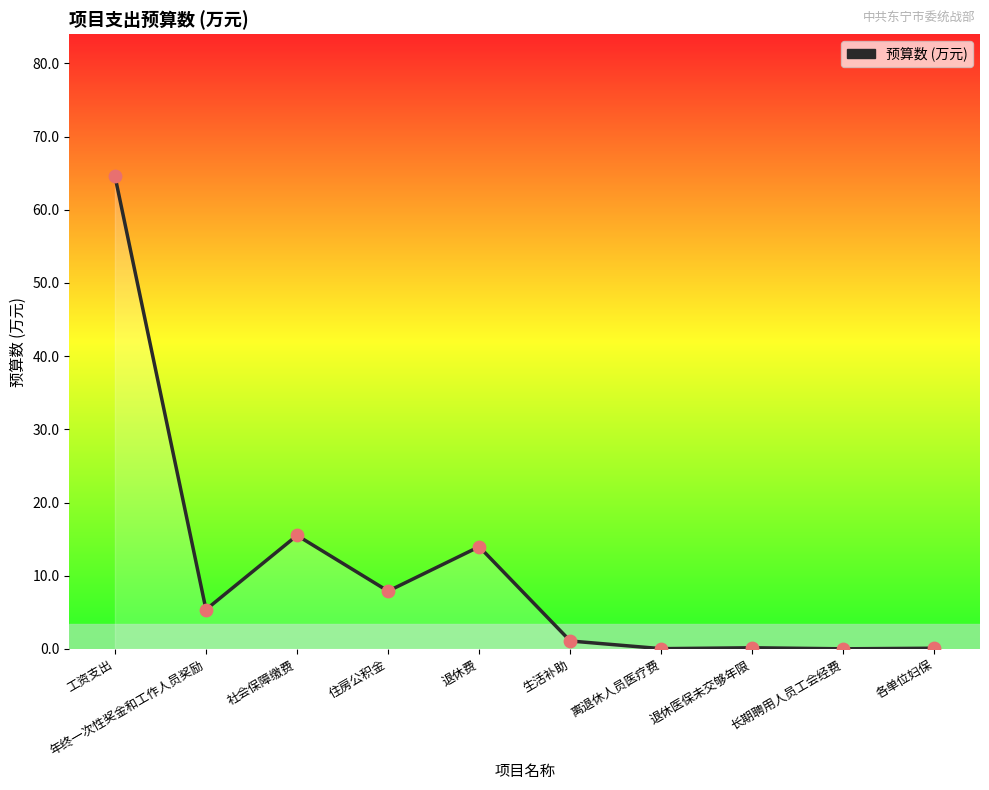

Between 生活补助 and 长期聘用人员工会经费, which is larger?

生活补助